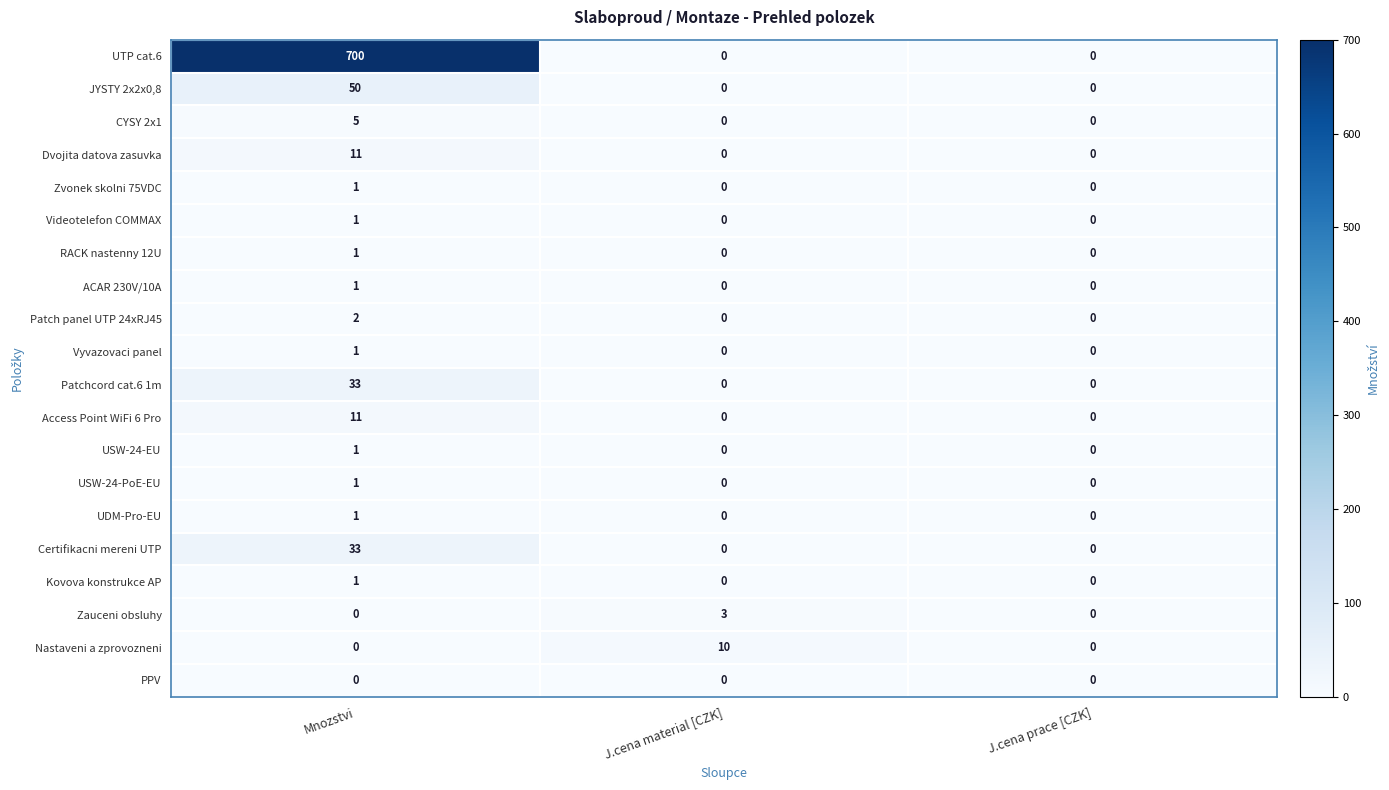

At how many categories does at least one series exceed 656?

1